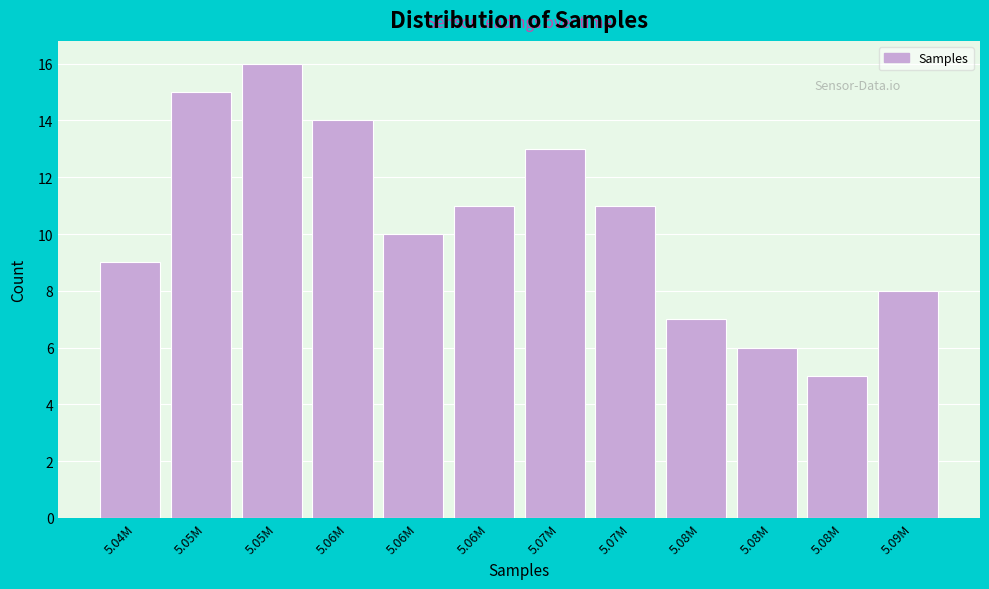

Count the number of categories in the chart.

12